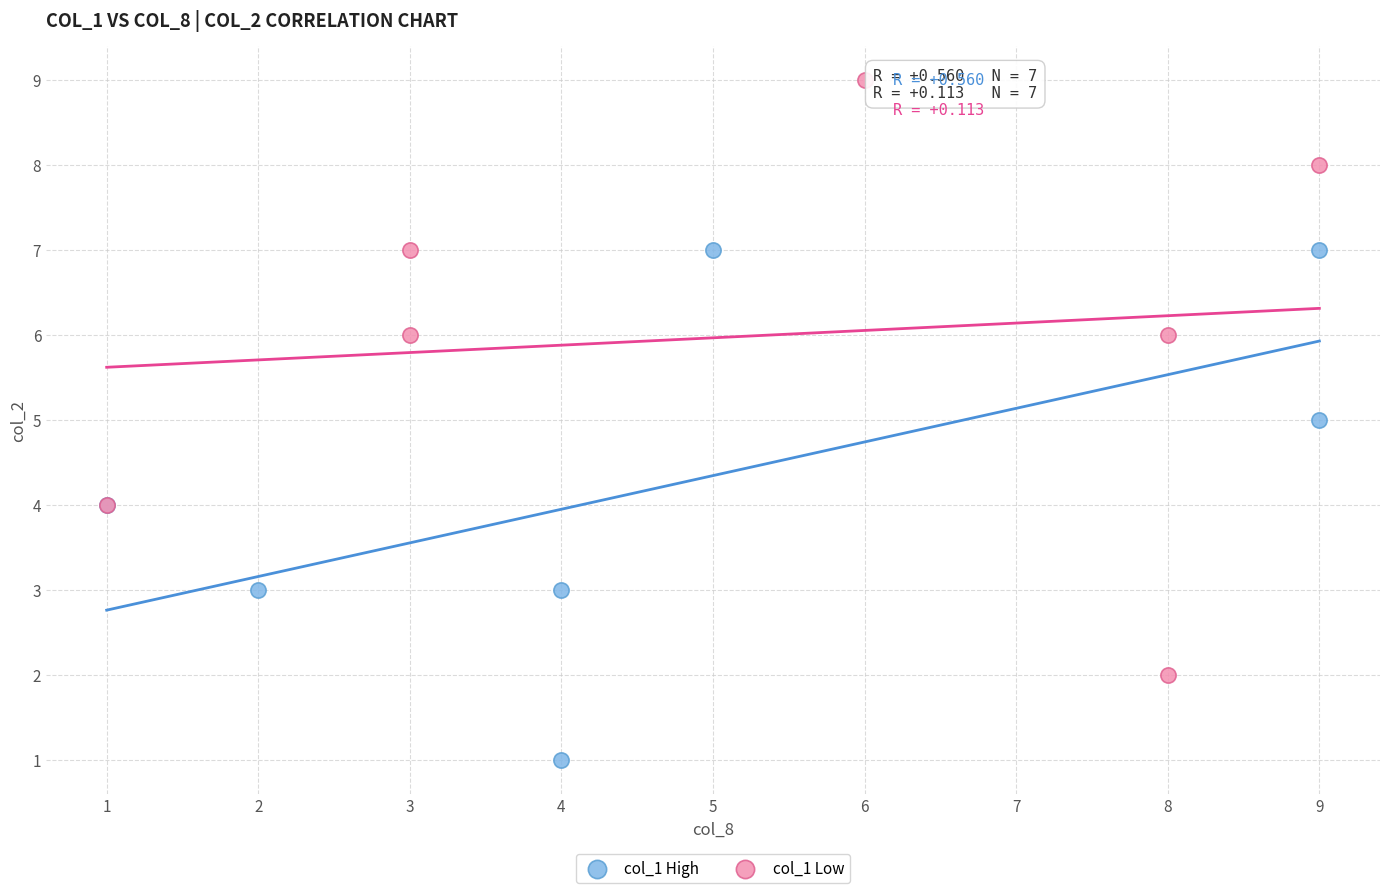

Which series contains the highest Y value?

col_1 Low